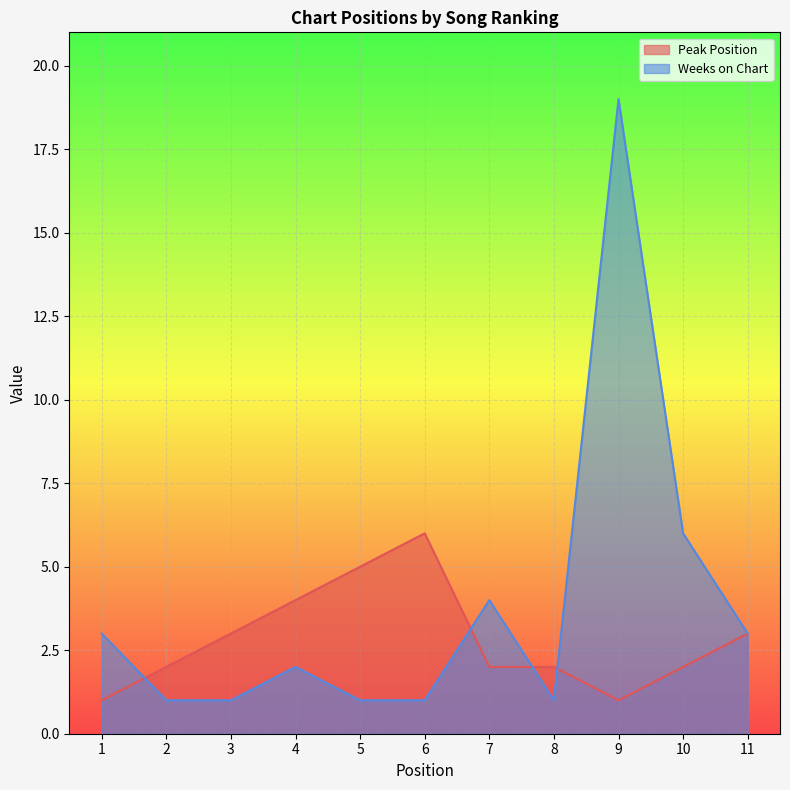

What is the sum of all Weeks on Chart values?

42